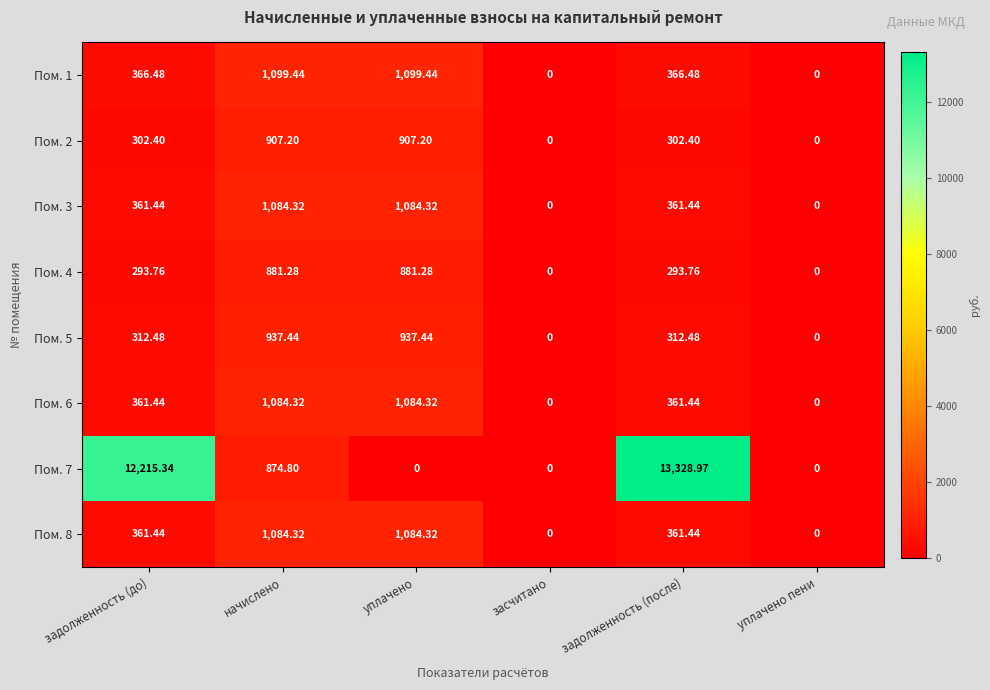

How many series are shown in this chart?

8